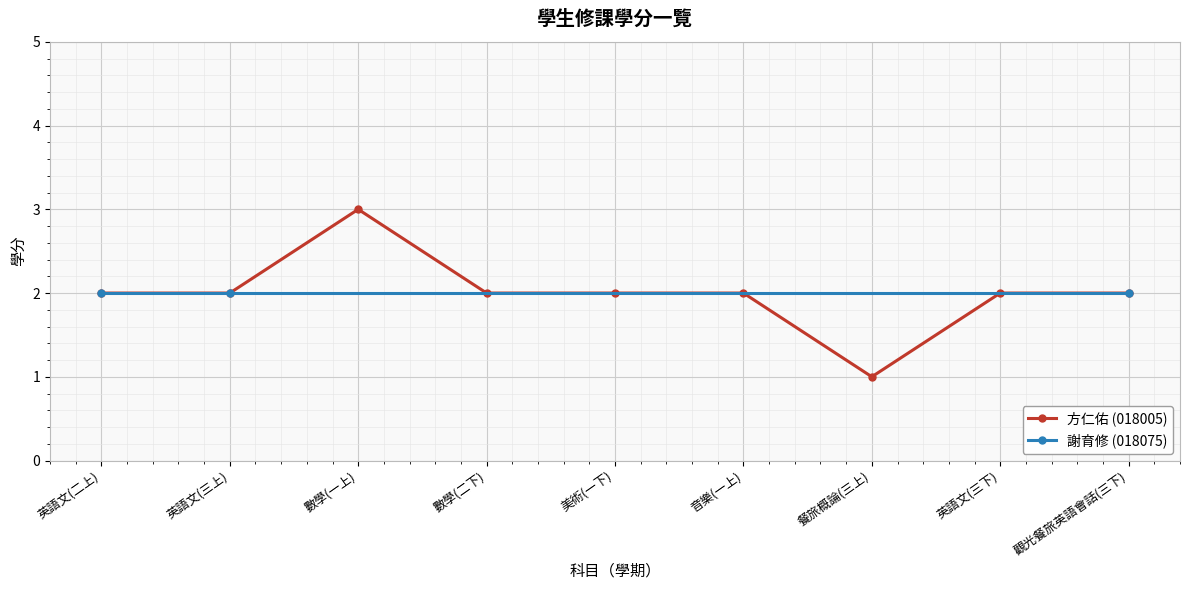

Rank the categories by value from highest to lowest.

數學(一上), 英語文(二上), 英語文(三上), 數學(二下), 美術(一下), 音樂(一上), 英語文(三下), 觀光餐旅英語會話(三下), 餐旅概論(三上)